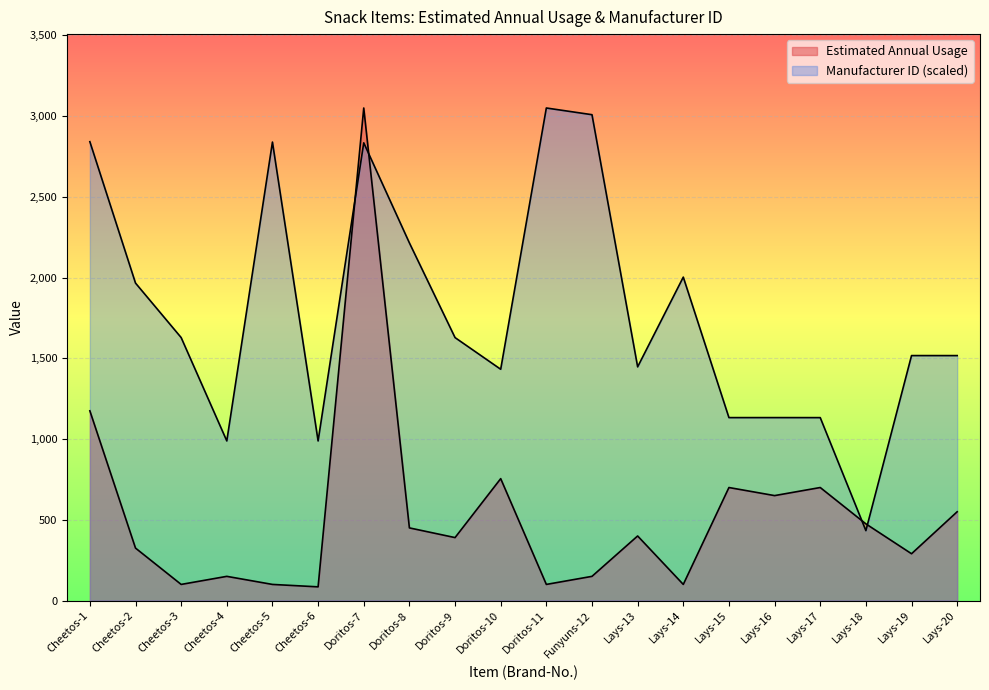

What is the label of the 13th point from the right?

Doritos-8